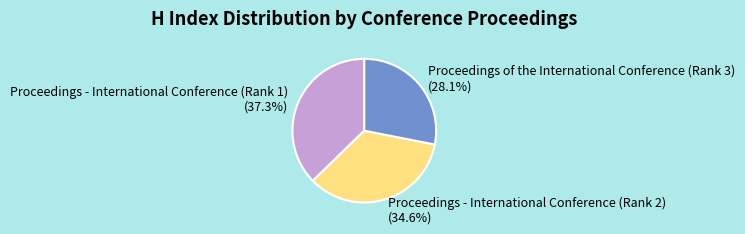

To the nearest percent, what is the difference between the Proceedings - International Conference (Rank 1) and Proceedings of the International Conference (Rank 3) slice percentages?

9%